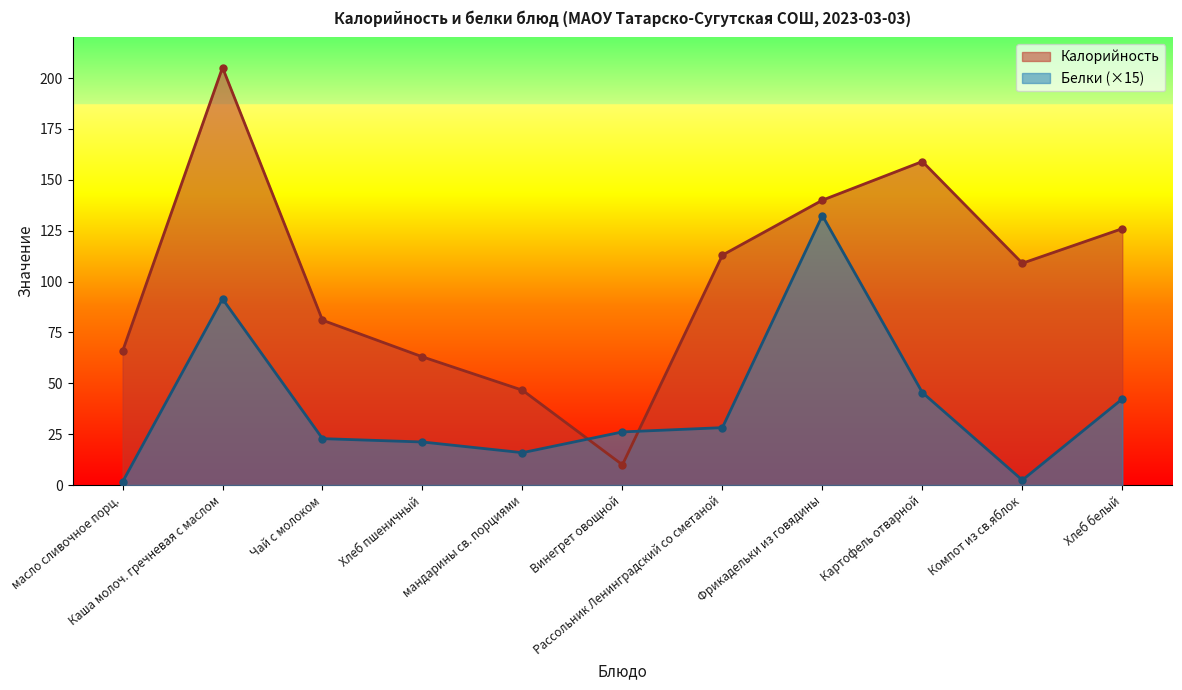

Where is the first local minimum for Калорийность?

Винегрет овощной